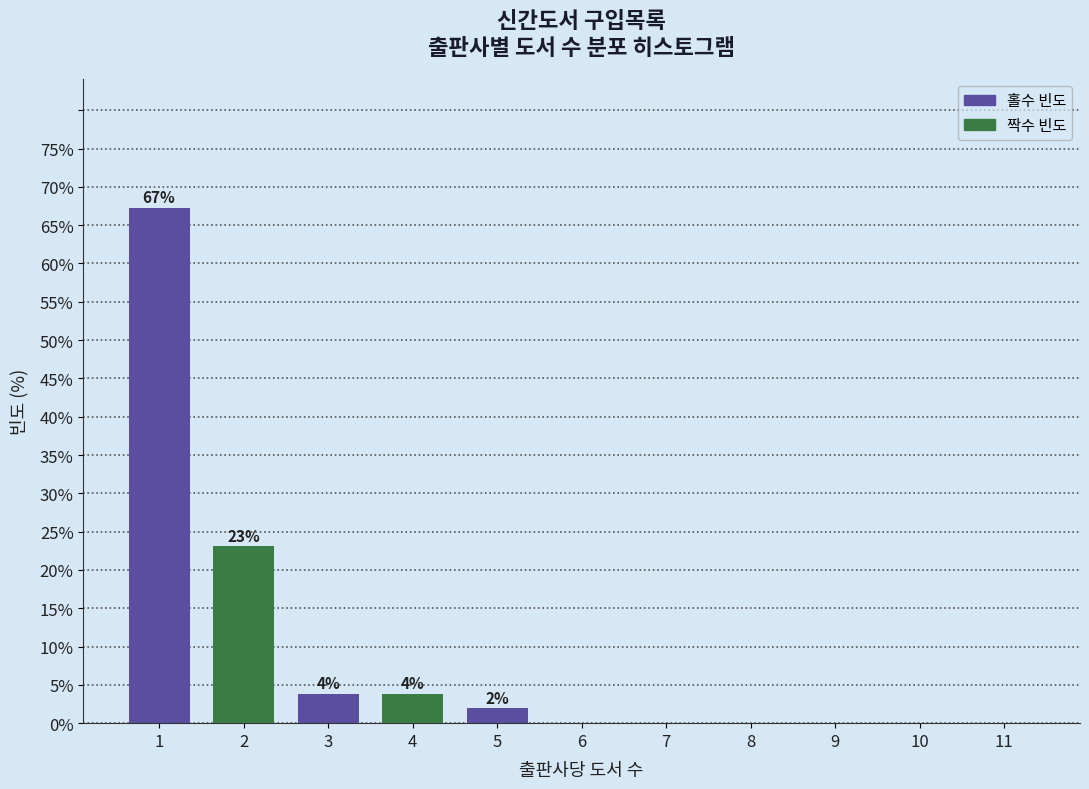

Reading left to right, what are all the values shown in this chart?

1=67.3	2=23.1	3=3.8	4=3.8	5=1.9	6=0.0	7=0.0	8=0.0	9=0.0	10=0.0	11=0.0